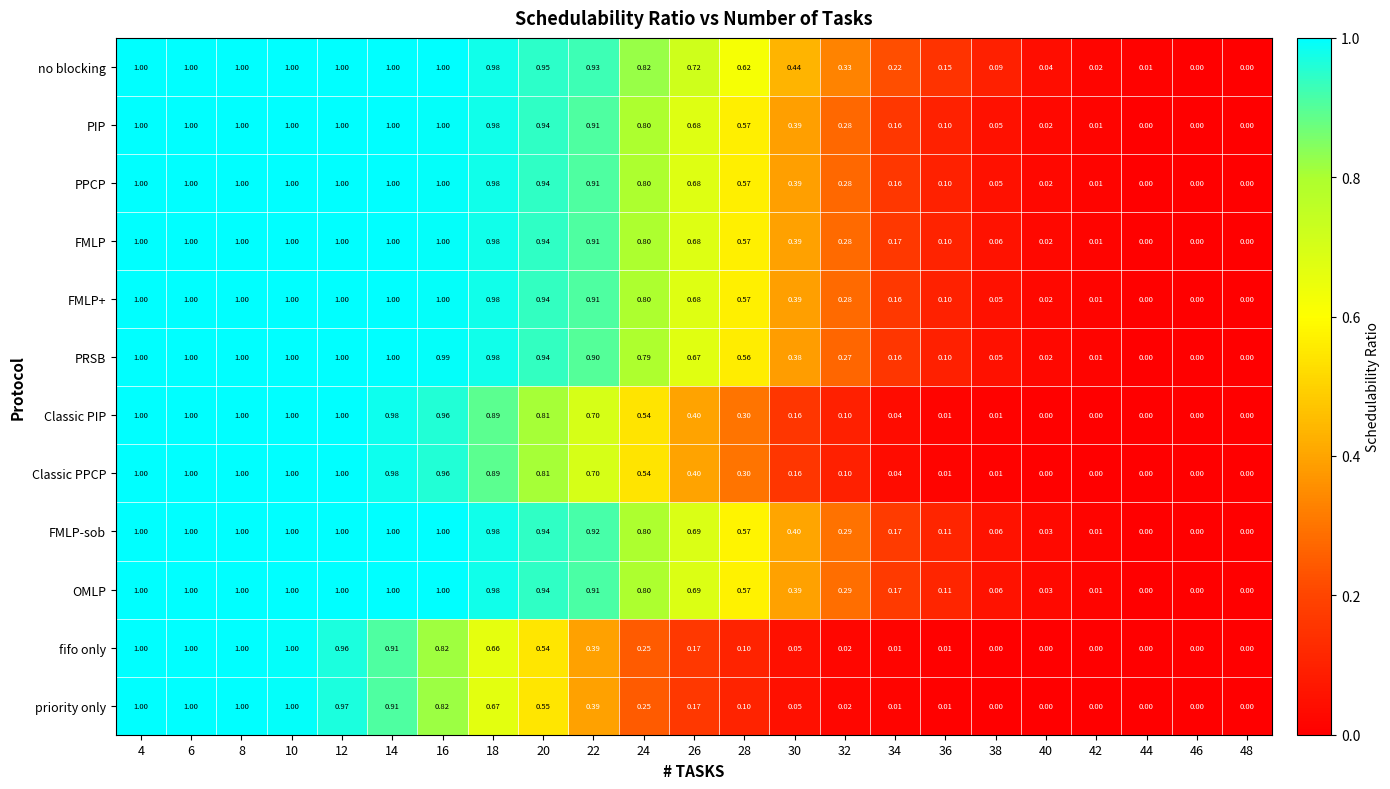

How many categories are shown in the chart?

23